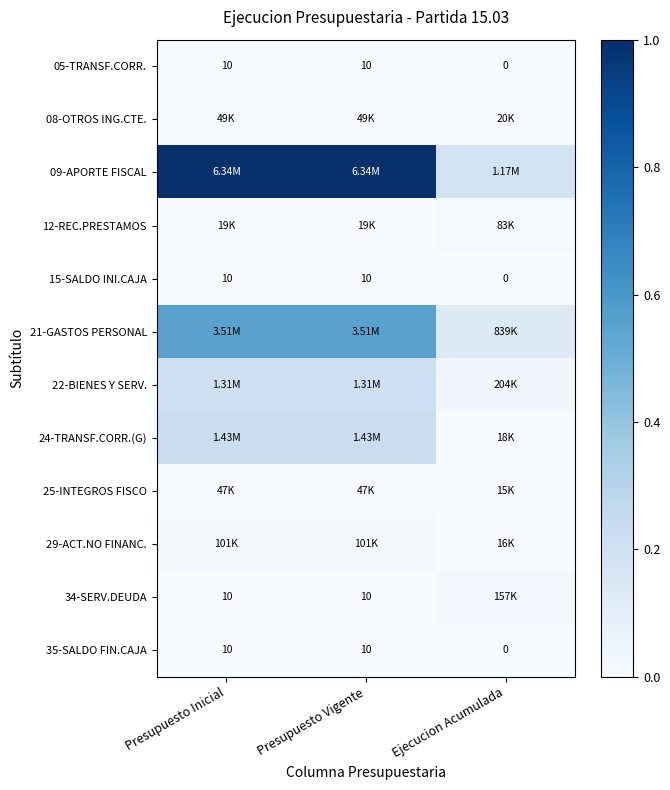

At which label is 08-OTROS ING.CTE. closest to 0?

Ejecucion Acumulada